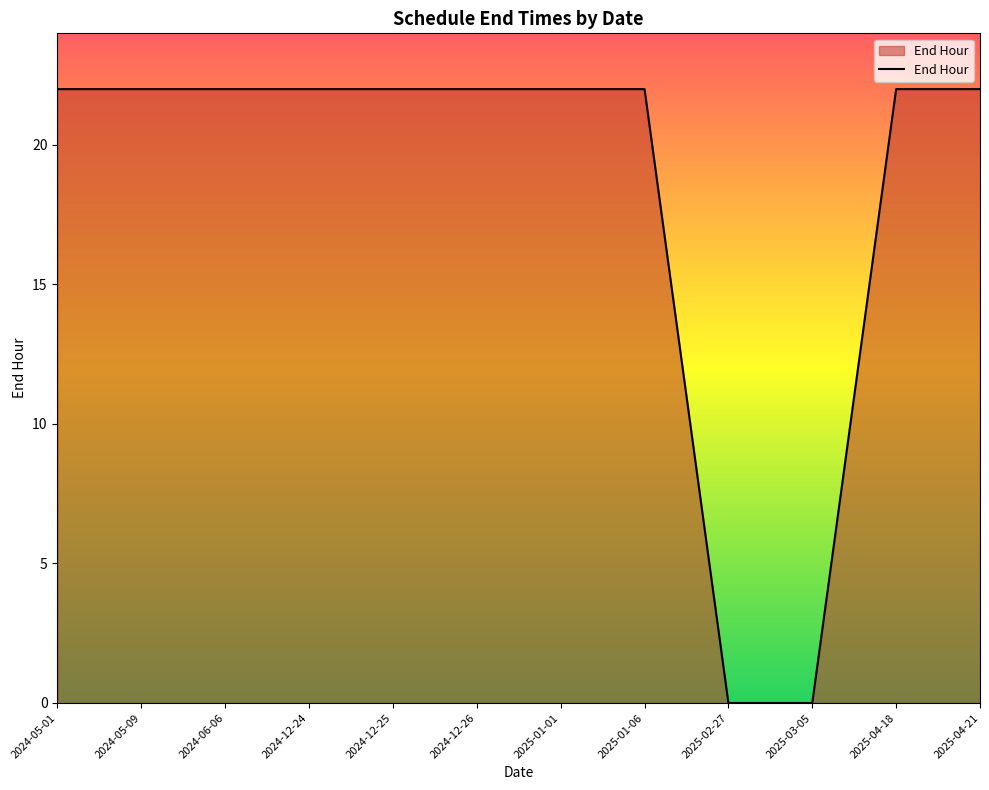

Does the chart have visible grid lines?

No